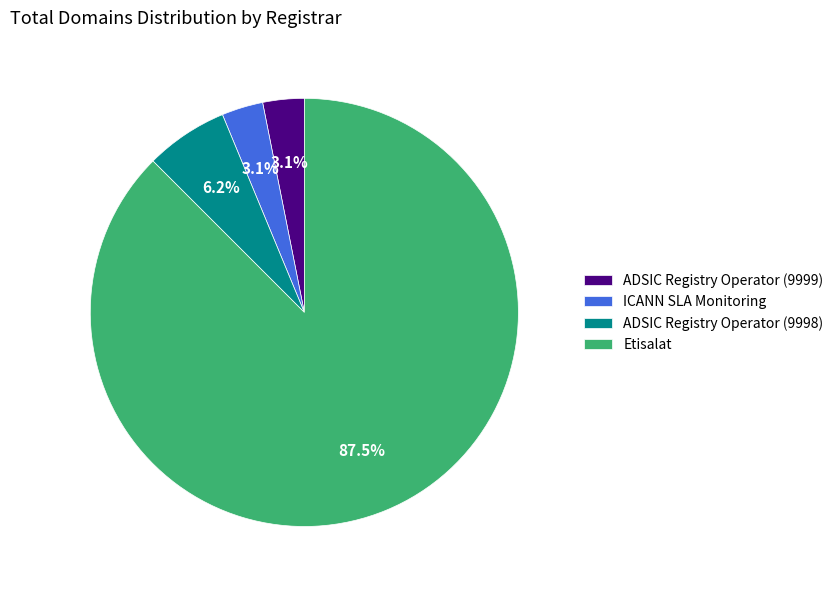

Is it true that Etisalat is 82% of the pie?

False